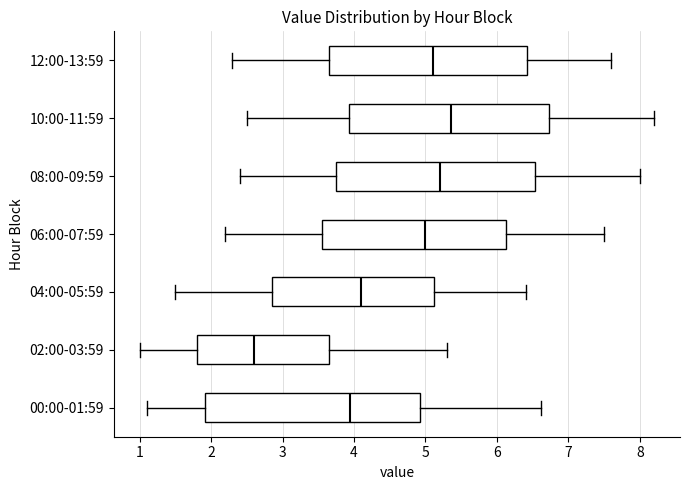

Reading bottom to top, transcribe this box plot: for each box, give where its median line is, the range the box spans, and where its two whiskers end, as read against the x-axis. The values are not printed on the chart, so give them approximately, as read against the axis.

00:00-01:59: median 3.9, box 1.9 to 4.9, whiskers 1.1 to 6.6
02:00-03:59: median 2.6, box 1.8 to 3.7, whiskers 1.0 to 5.3
04:00-05:59: median 4.1, box 2.9 to 5.1, whiskers 1.5 to 6.4
06:00-07:59: median 5.0, box 3.6 to 6.1, whiskers 2.2 to 7.5
08:00-09:59: median 5.2, box 3.8 to 6.5, whiskers 2.4 to 8.0
10:00-11:59: median 5.4, box 3.9 to 6.7, whiskers 2.5 to 8.2
12:00-13:59: median 5.1, box 3.7 to 6.4, whiskers 2.3 to 7.6